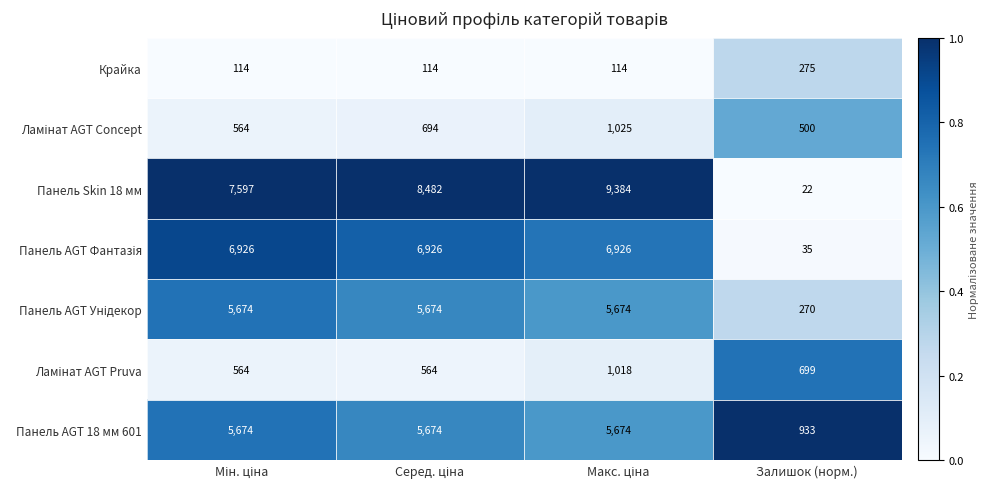

What is the average value of the Панель Skin 18 мм series?

6371